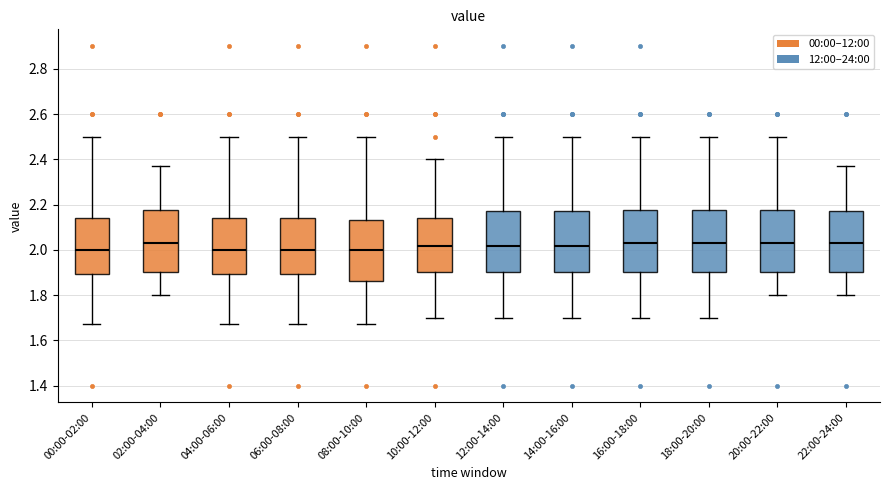

Reading left to right, transcribe this box plot: for each box, give where its median line is, the range the box spans, and where its two whiskers end, as read against the y-axis. The values are not printed on the chart, so give them approximately, as read against the axis.

00:00-02:00: median 2.00, box 1.90 to 2.14, whiskers 1.68 to 2.50
02:00-04:00: median 2.04, box 1.90 to 2.18, whiskers 1.80 to 2.38
04:00-06:00: median 2.00, box 1.90 to 2.14, whiskers 1.68 to 2.50
06:00-08:00: median 2.00, box 1.90 to 2.14, whiskers 1.68 to 2.50
08:00-10:00: median 2.00, box 1.86 to 2.14, whiskers 1.68 to 2.50
10:00-12:00: median 2.02, box 1.90 to 2.14, whiskers 1.70 to 2.40
12:00-14:00: median 2.02, box 1.90 to 2.18, whiskers 1.70 to 2.50
14:00-16:00: median 2.02, box 1.90 to 2.18, whiskers 1.70 to 2.50
16:00-18:00: median 2.04, box 1.90 to 2.18, whiskers 1.70 to 2.50
18:00-20:00: median 2.04, box 1.90 to 2.18, whiskers 1.70 to 2.50
20:00-22:00: median 2.04, box 1.90 to 2.18, whiskers 1.80 to 2.50
22:00-24:00: median 2.04, box 1.90 to 2.18, whiskers 1.80 to 2.38